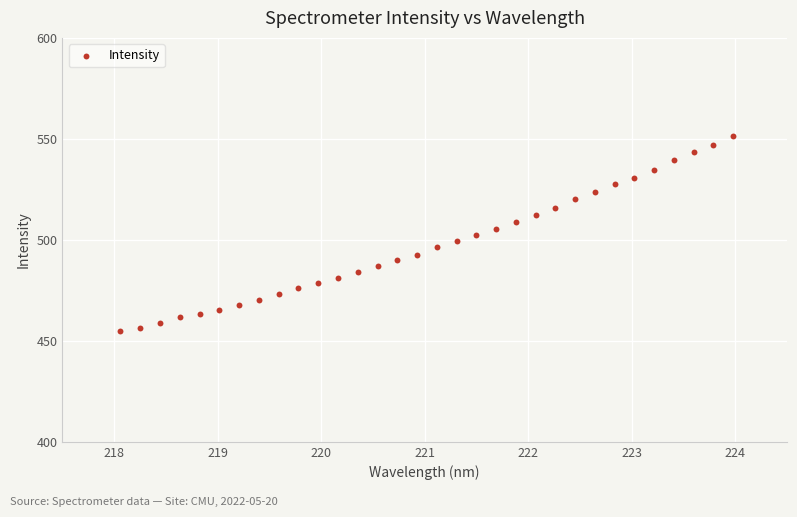

What is the range of Y values (max minus min)?

96.6